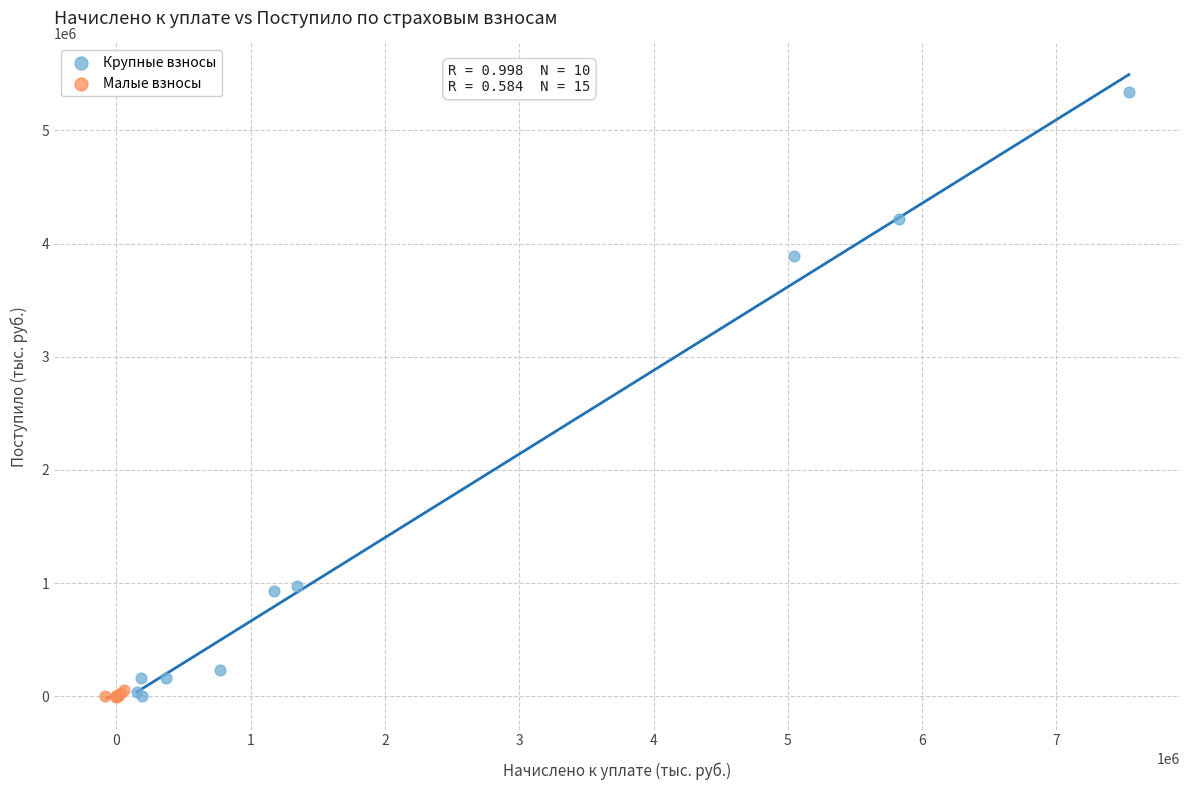

Which series contains the highest Y value?

Крупные взносы